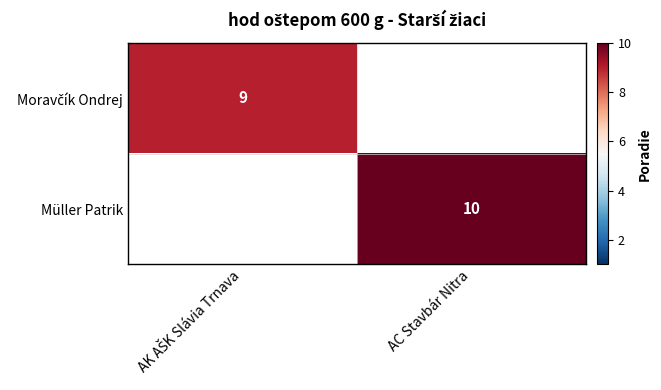

At how many categories does at least one series exceed 9?

1